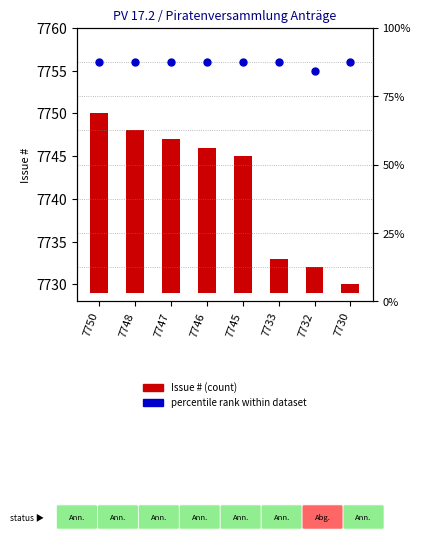

Is the value of percentile rank within dataset at 7747 greater than the value of Issue # at 7730?

Yes